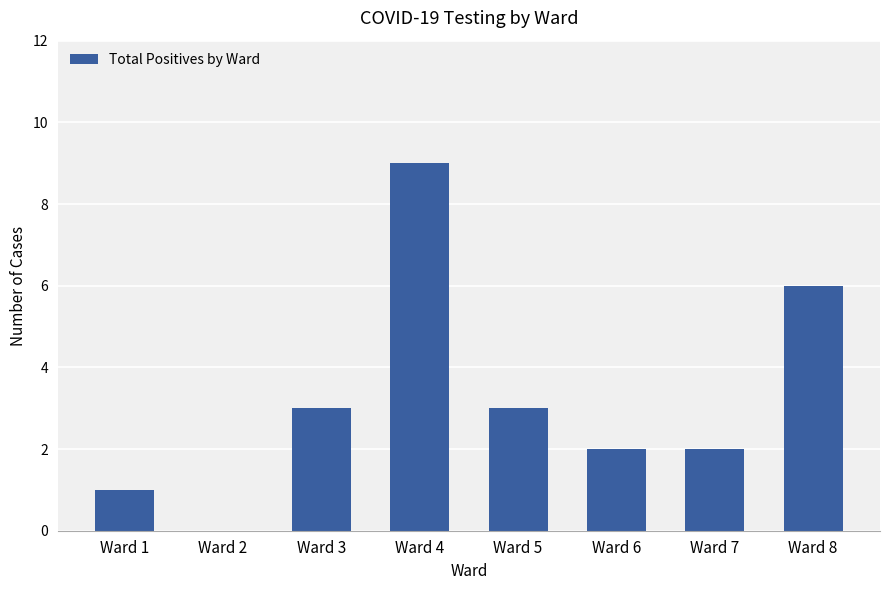

What is the sum of all values?

26